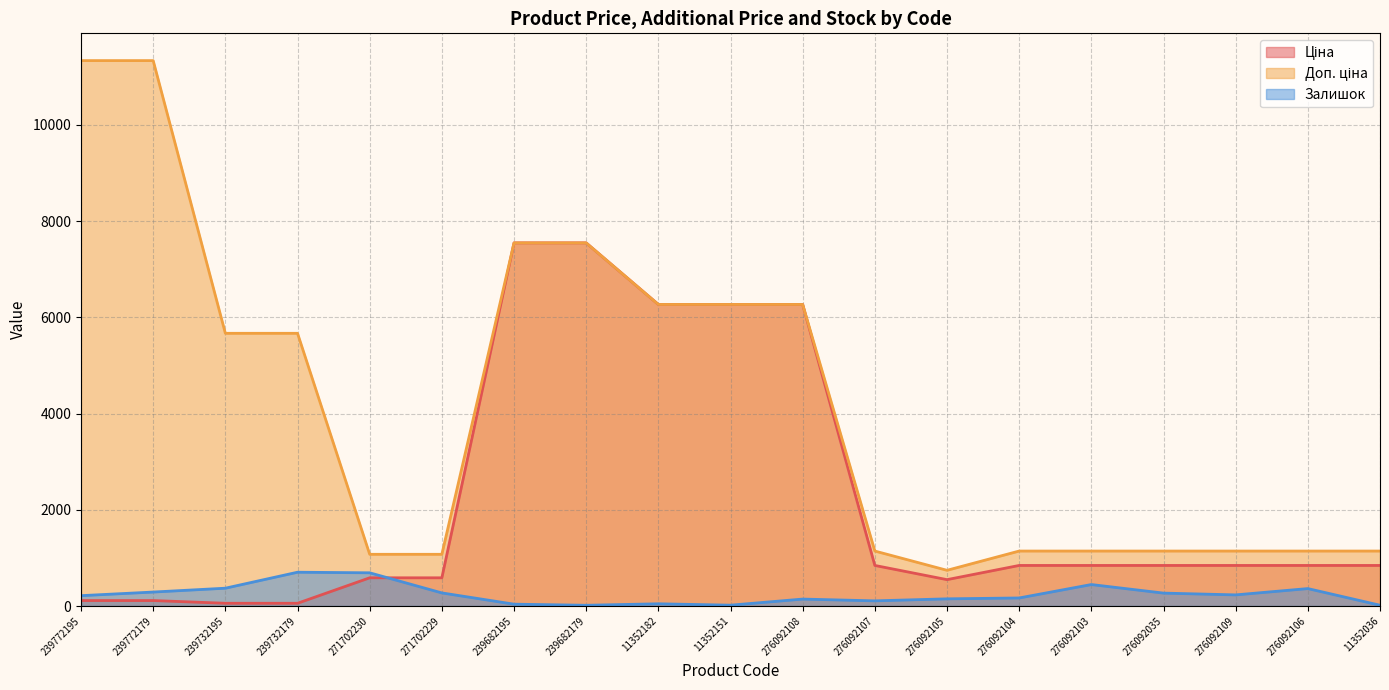

What is the label of the 17th point from the right?

239732195